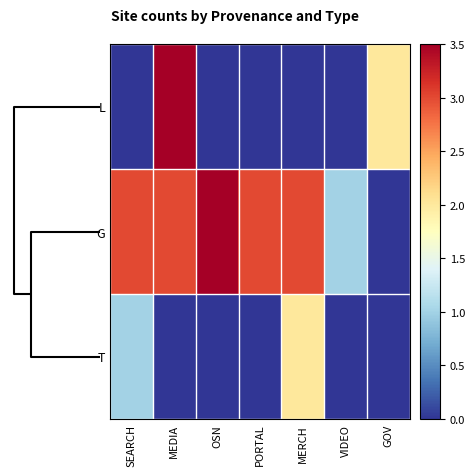

Which series has the widest spread of values?

L